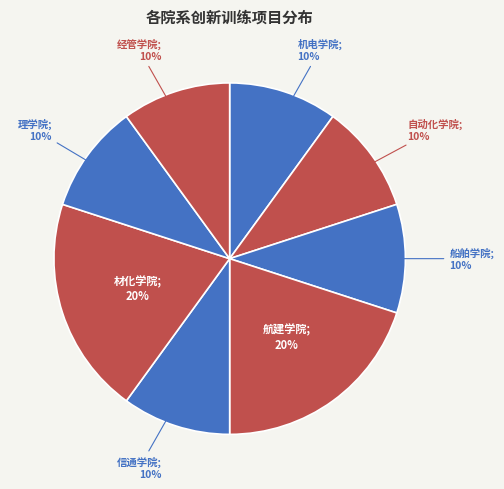

Approximately how many times larger is the value at 航建学院 compared to 机电学院?

2.0